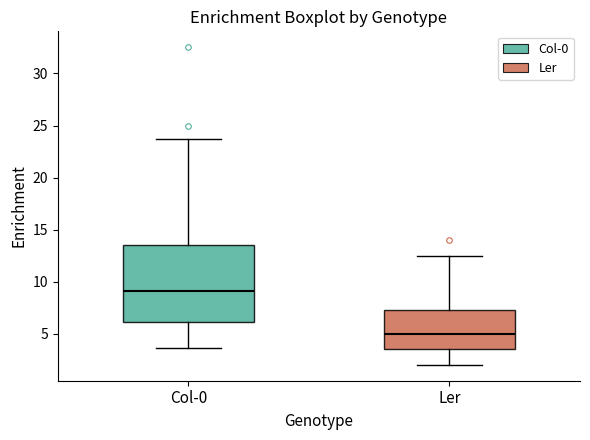

Which box's median line is the lowest?

Ler